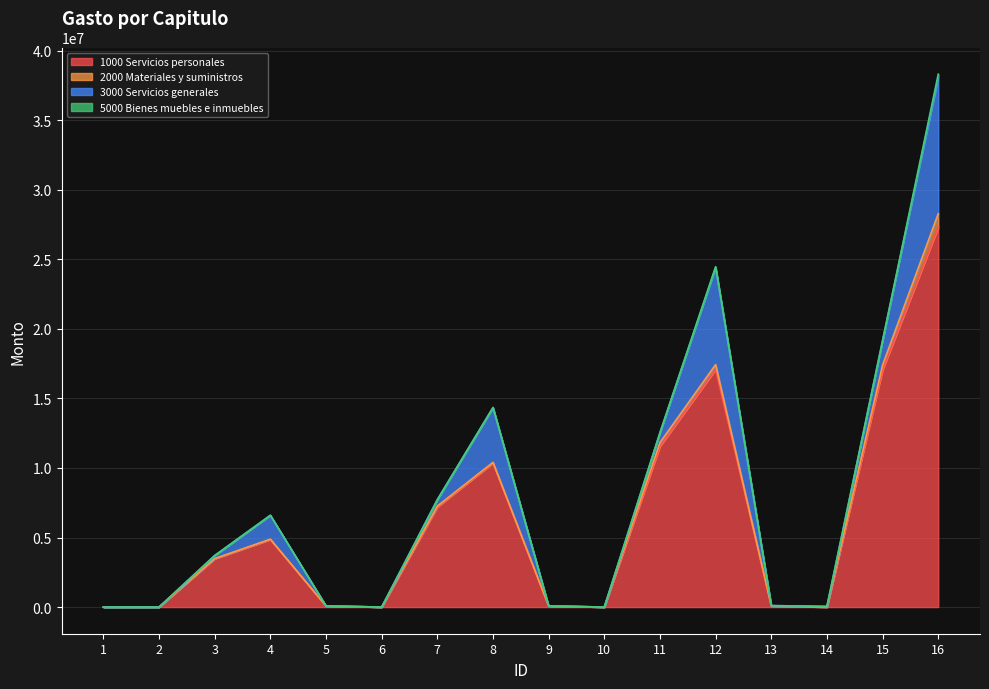

The 1000 Servicios personales series shows 0.0 at 1. True or false?

True